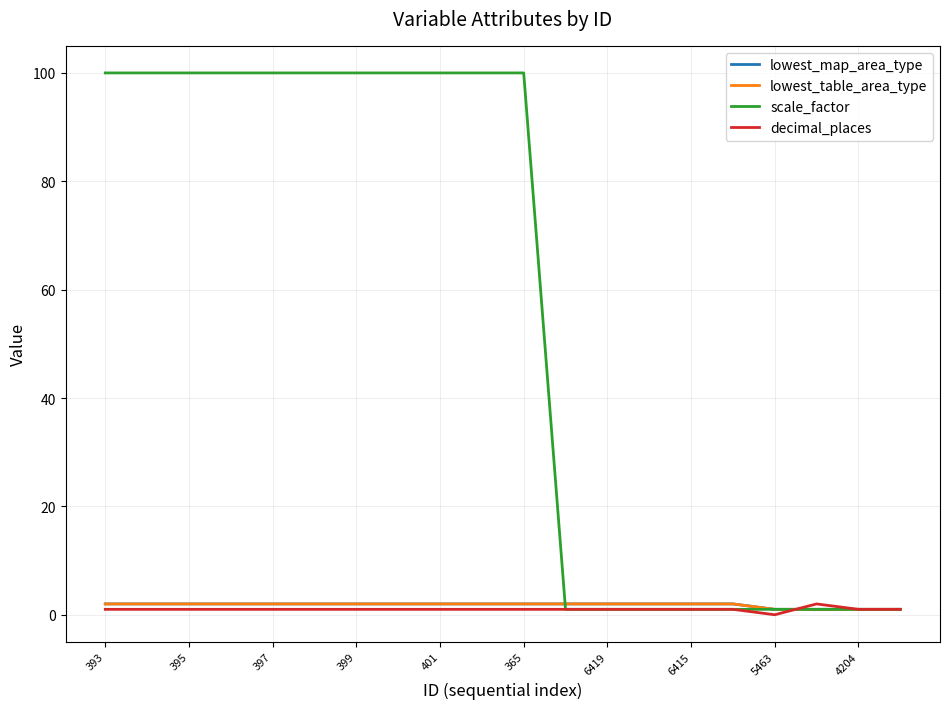

Does the chart have visible grid lines?

Yes